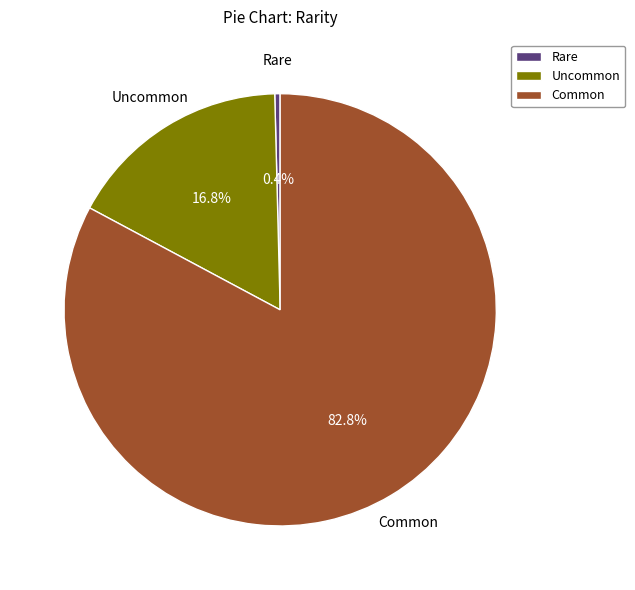

How much of the chart is everything except Uncommon?

83.2%